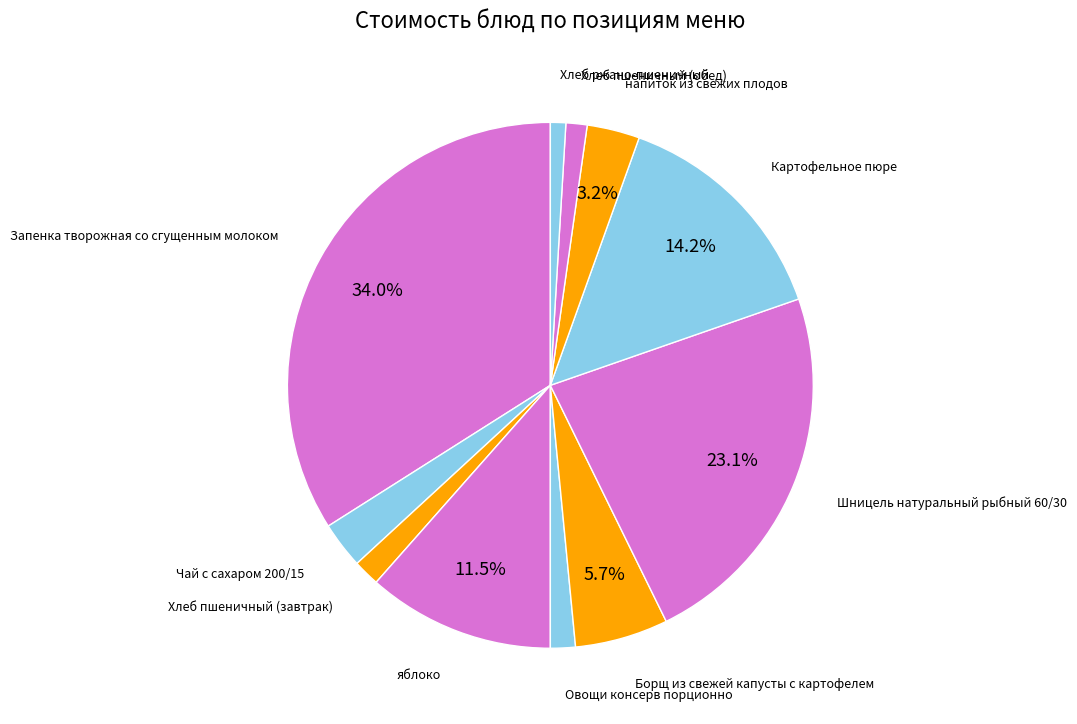

To the nearest percent, what is the average slice percentage?

9%